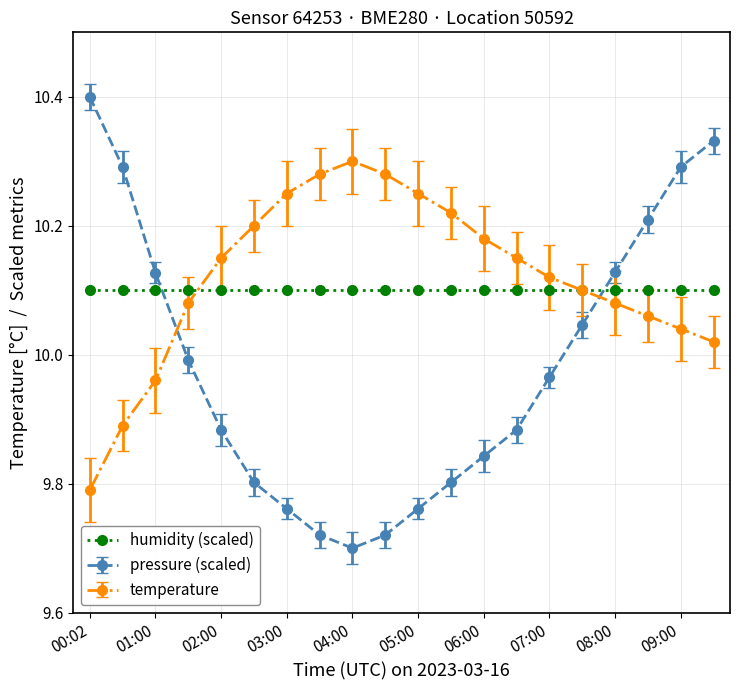

True or false: temperature has more than 2 interior local peaks.

False